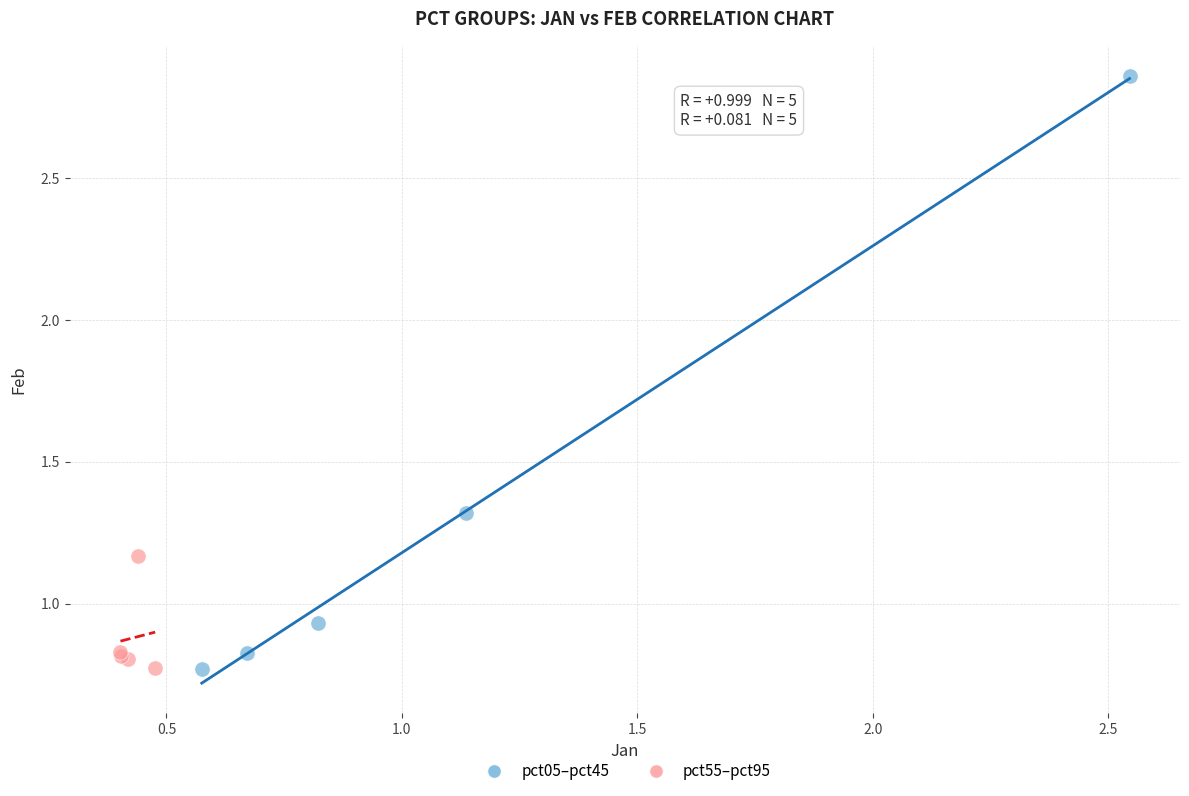

Which series contains the highest Y value?

pct05–pct45